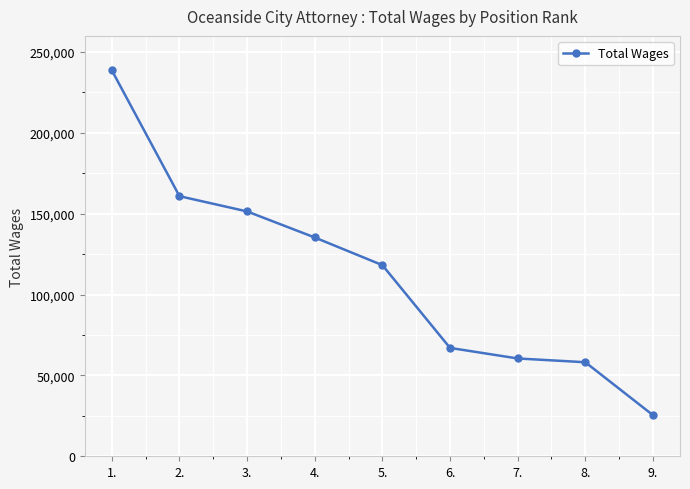

Between 3. and 6., which is larger?

3.